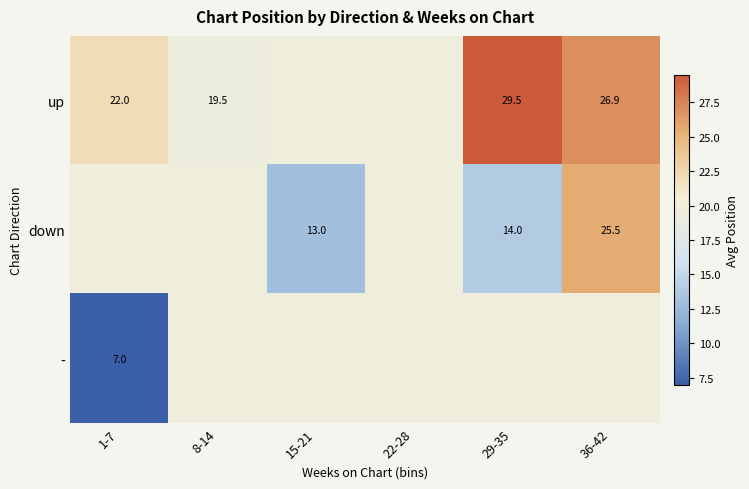

How many distinct data groups are displayed?

3